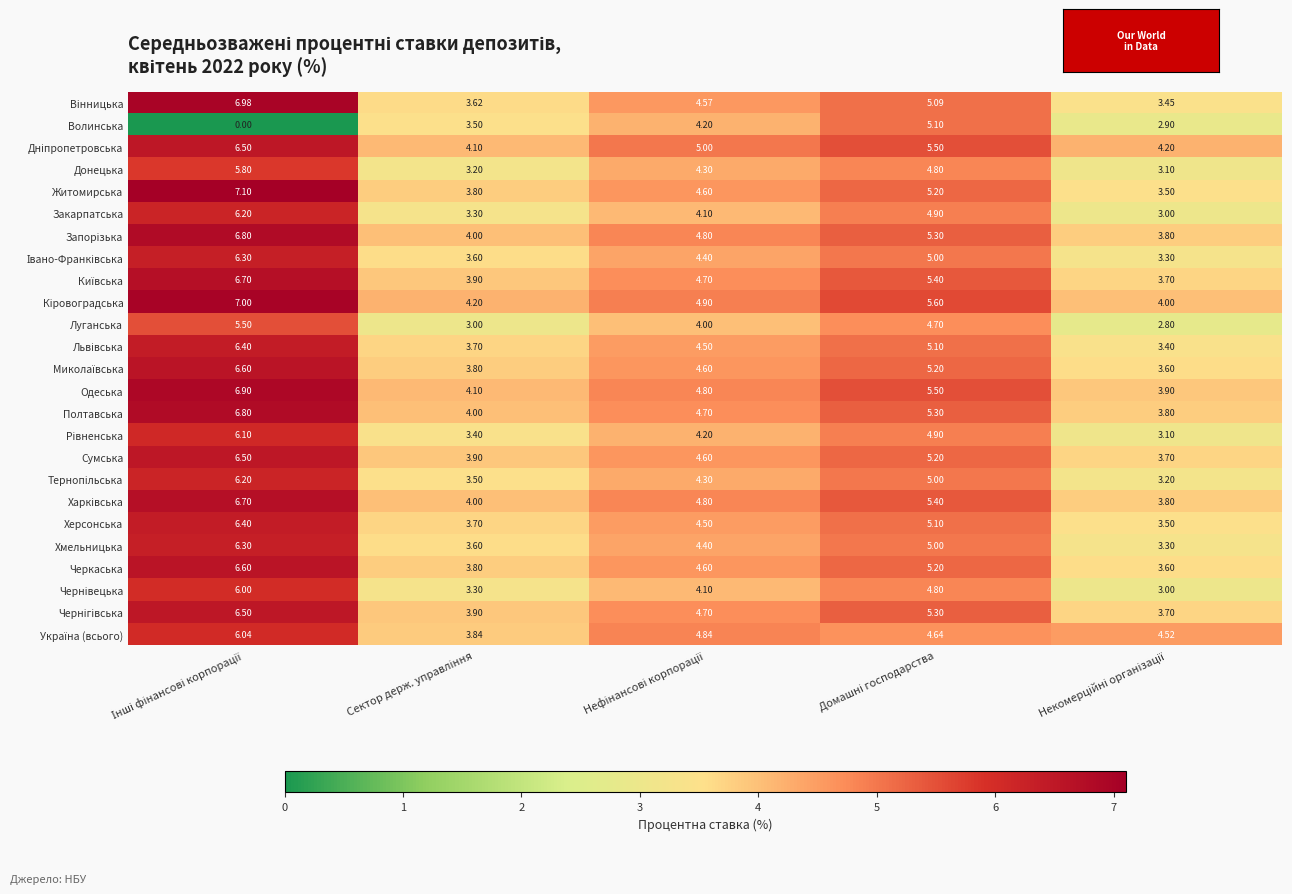

How many categories are shown in the chart?

5